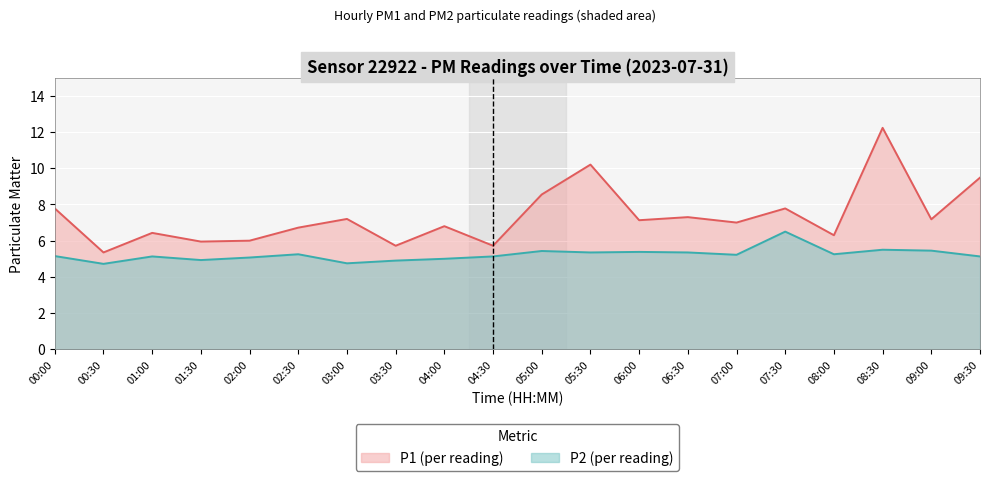

At which label does P1 first exceed 7?

00:00